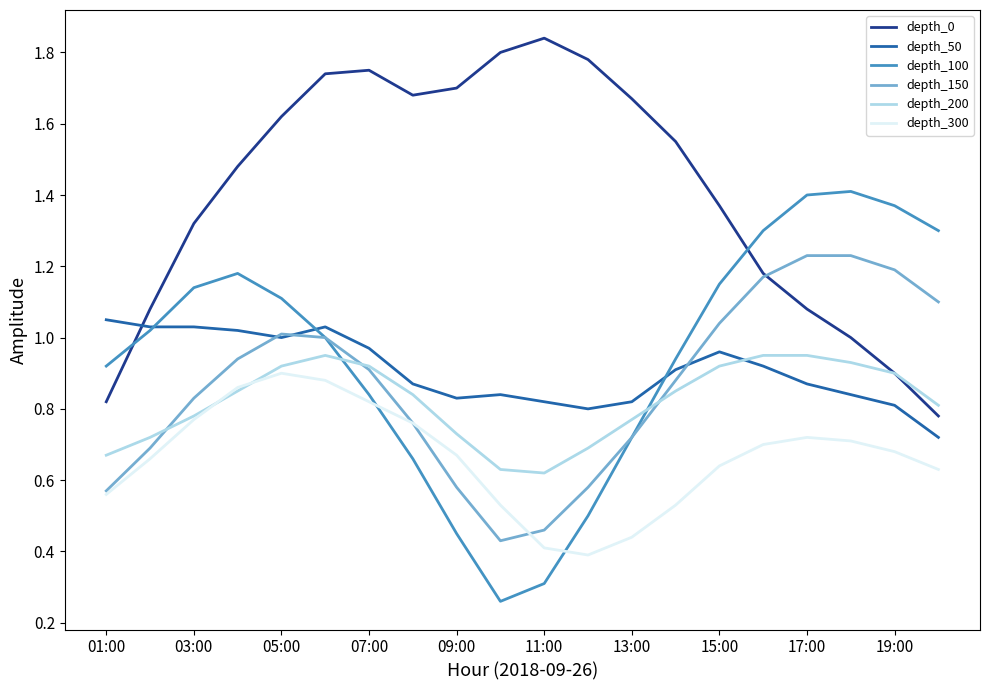

How many distinct data groups are displayed?

6